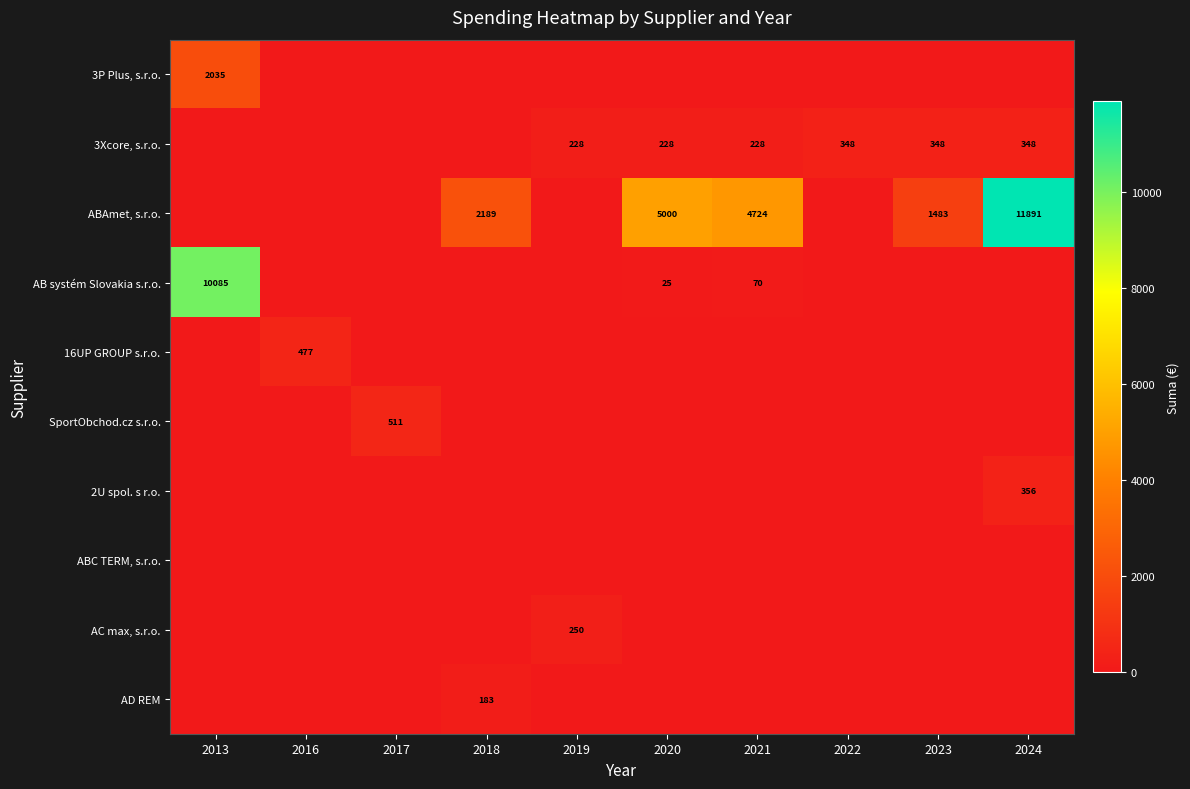

At which category is the sum across all series the highest?

2024